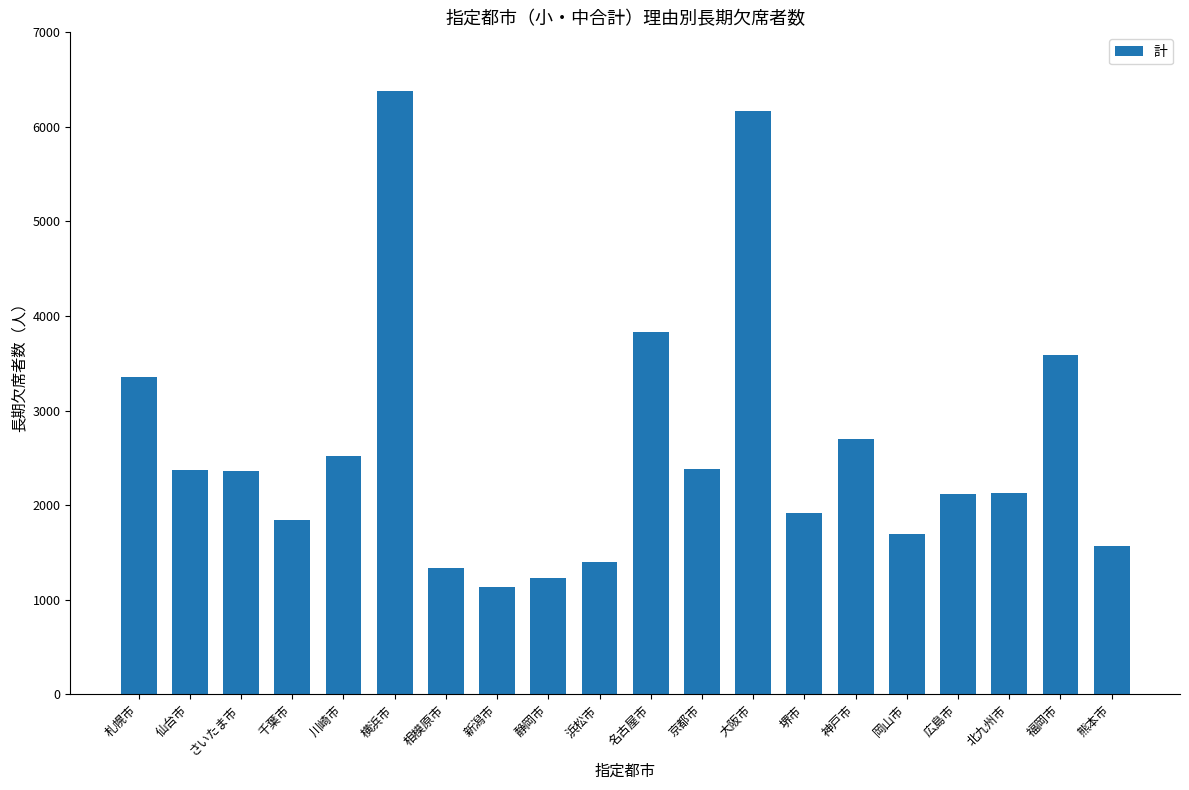

At which category does the chart reach its peak across all series?

横浜市